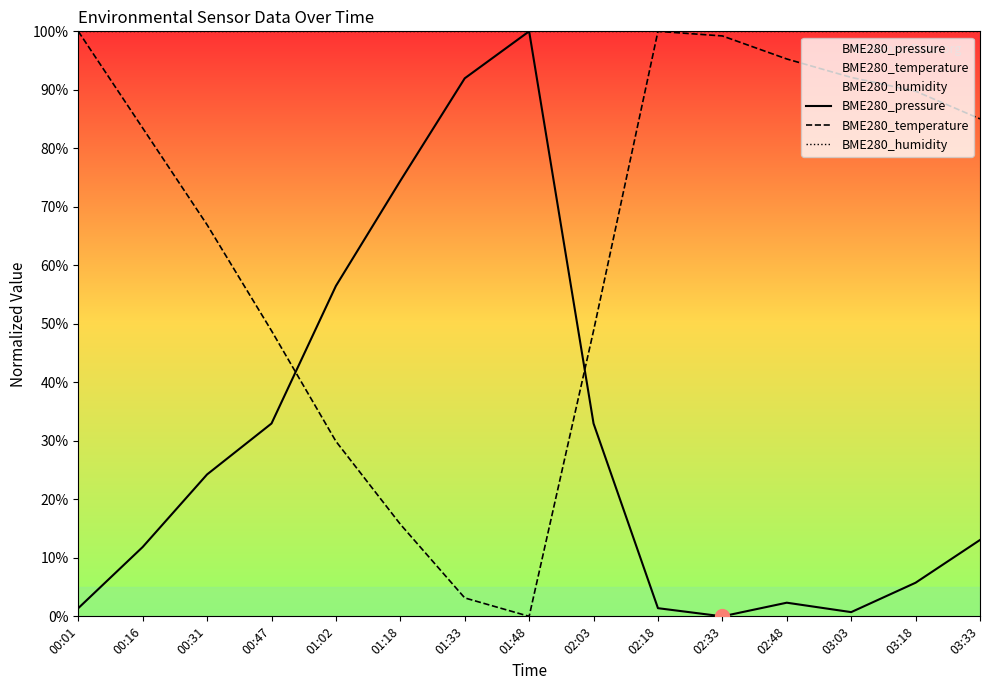

Count the number of categories in the chart.

15